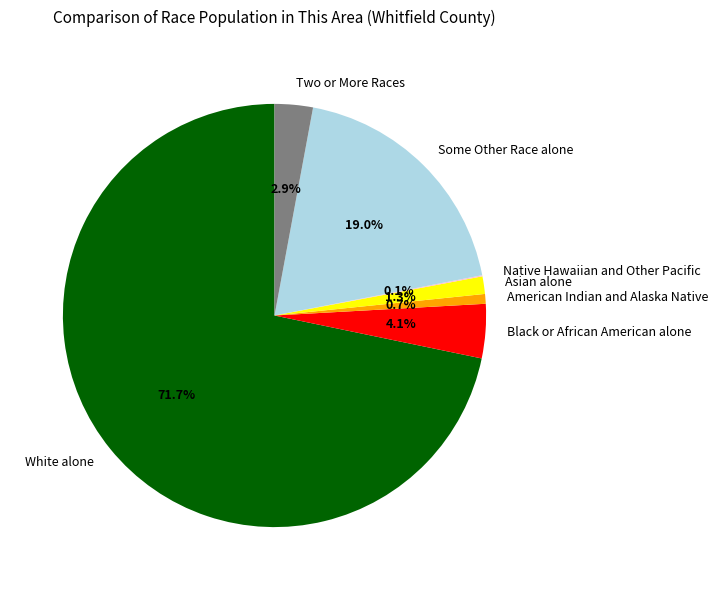

Is there a majority slice in this chart?

Yes